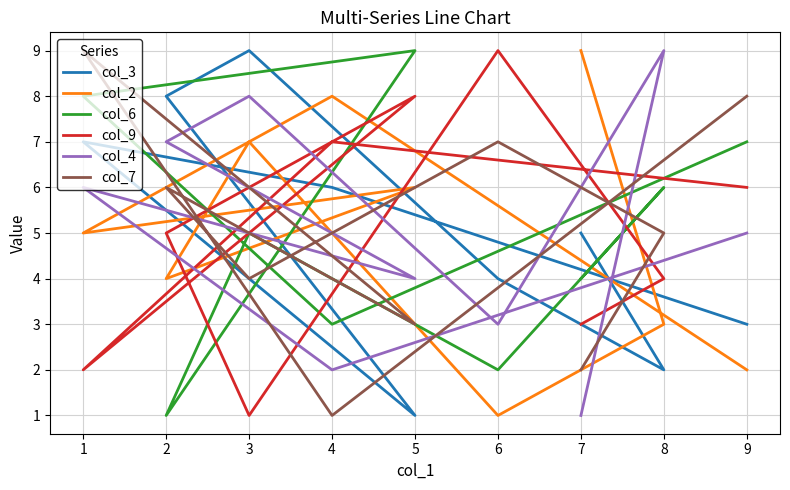

How many col_7 values are between 3 and 7?

5